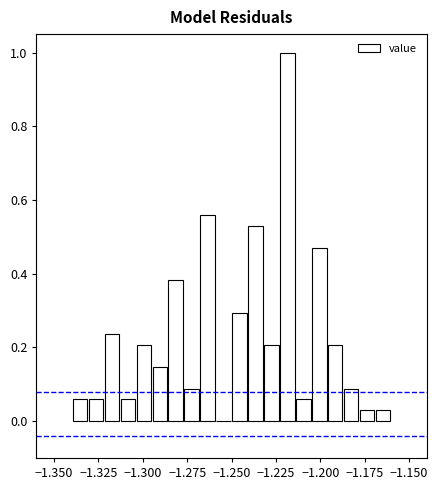

Around what value on the x-axis is the tallest bar? Give the approximate position of its centre, as read against the axis.

-1.220